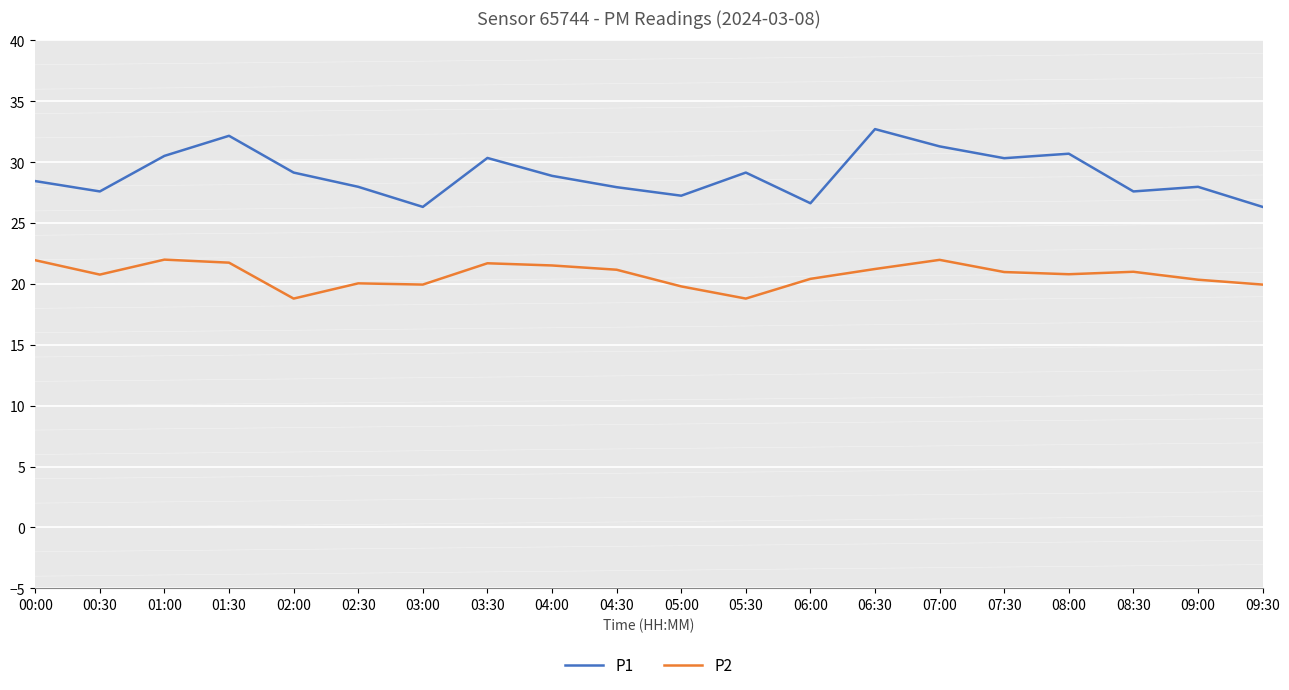

At how many categories does at least one series exceed 21?

20